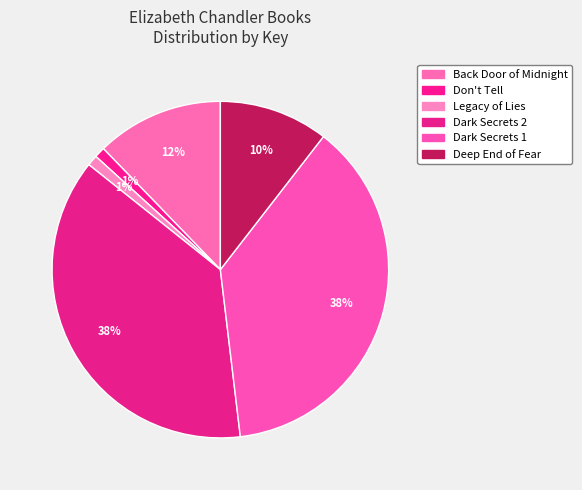

The Dark Secrets 2 slice represents 38% of the pie. True or false?

True